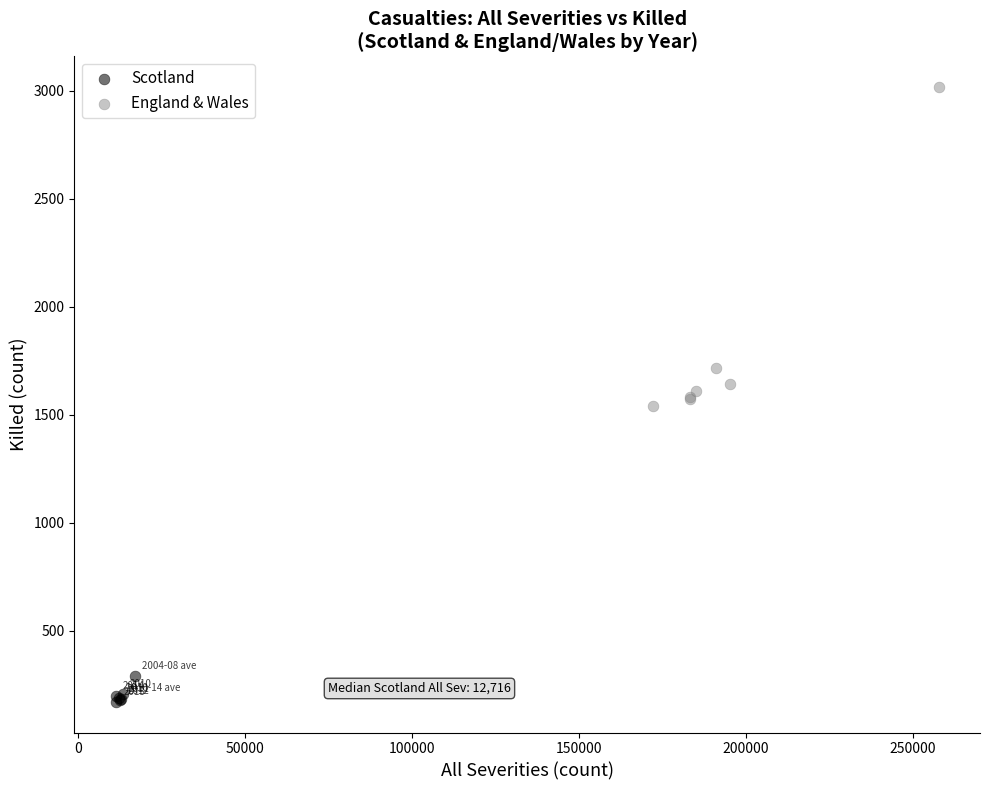

Which series contains the lowest Y value?

Scotland